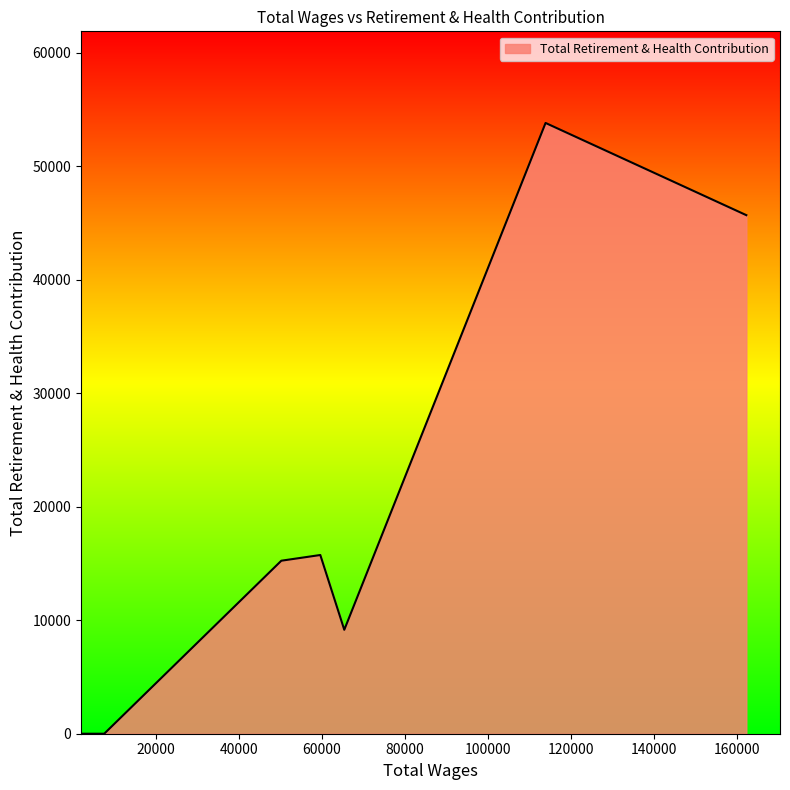

What is the difference between the maximum and minimum values?

53796